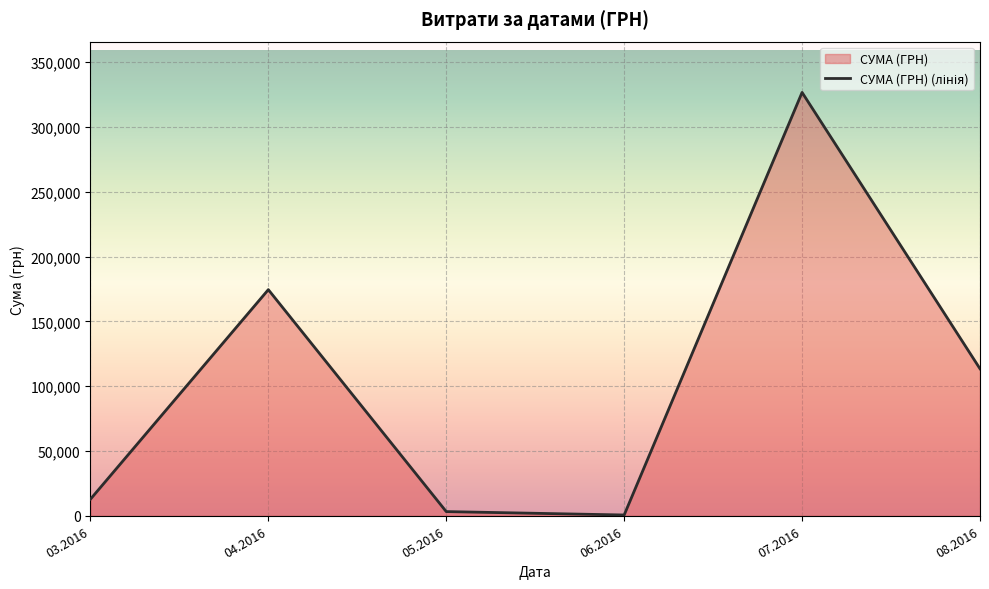

What position from the right is 03.2016?

6